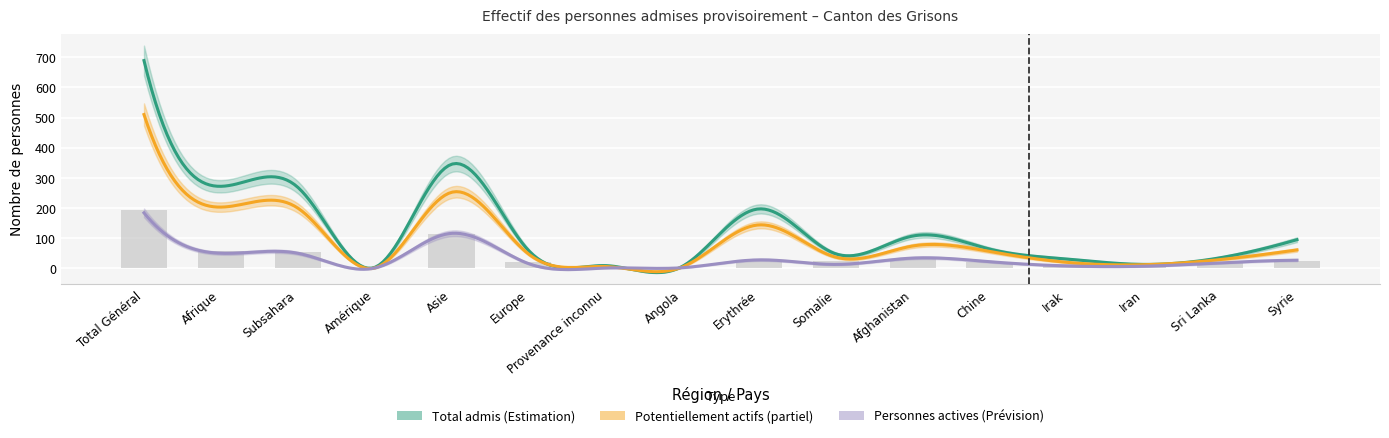

Reading left to right, list all the values displayed in this chart.

Total personnes admises: Total Général=689	Afrique=272	Subsahara=269	Amérique=3	Asie=345	Europe=60	Provenance inconnu=9	Angola=6	Erythrée=197	Somalie=48	Afghanistan=107	Chine=64	Irak=31	Iran=13	Sri Lanka=35	Syrie=95
Personnes potentiellement actives: Total Général=510	Afrique=203	Subsahara=200	Amérique=1	Asie=252	Europe=48	Provenance inconnu=6	Angola=4	Erythrée=144	Somalie=37	Afghanistan=74	Chine=56	Irak=20	Iran=12	Sri Lanka=29	Syrie=61
Personnes actives: Total Général=184	Afrique=50	Subsahara=50	Amérique=1	Asie=116	Europe=16	Provenance inconnu=1	Angola=2	Erythrée=28	Somalie=13	Afghanistan=34	Chine=22	Irak=8	Iran=7	Sri Lanka=18	Syrie=27
Personnes actives même mois: Total Général=193	Afrique=56	Subsahara=55	Amérique=1	Asie=114	Europe=21	Provenance inconnu=1	Angola=1	Erythrée=24	Somalie=23	Afghanistan=30	Chine=20	Irak=13	Iran=6	Sri Lanka=21	Syrie=24